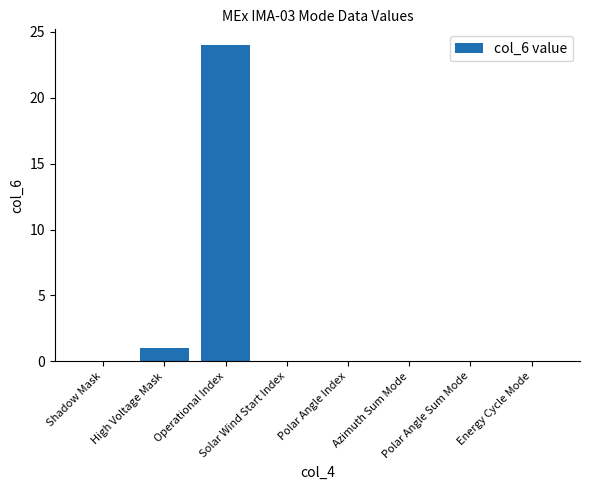

Where is the data nearest to the value 12?

High Voltage Mask